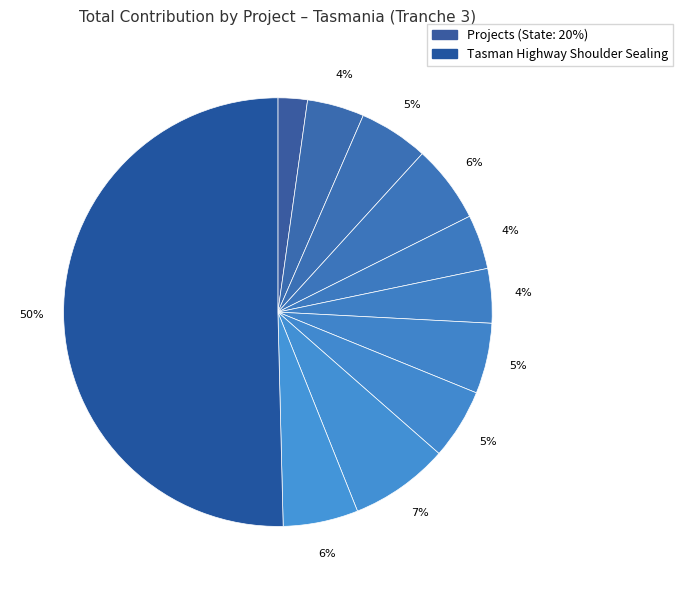

To the nearest percent, what is the average slice percentage?

9%